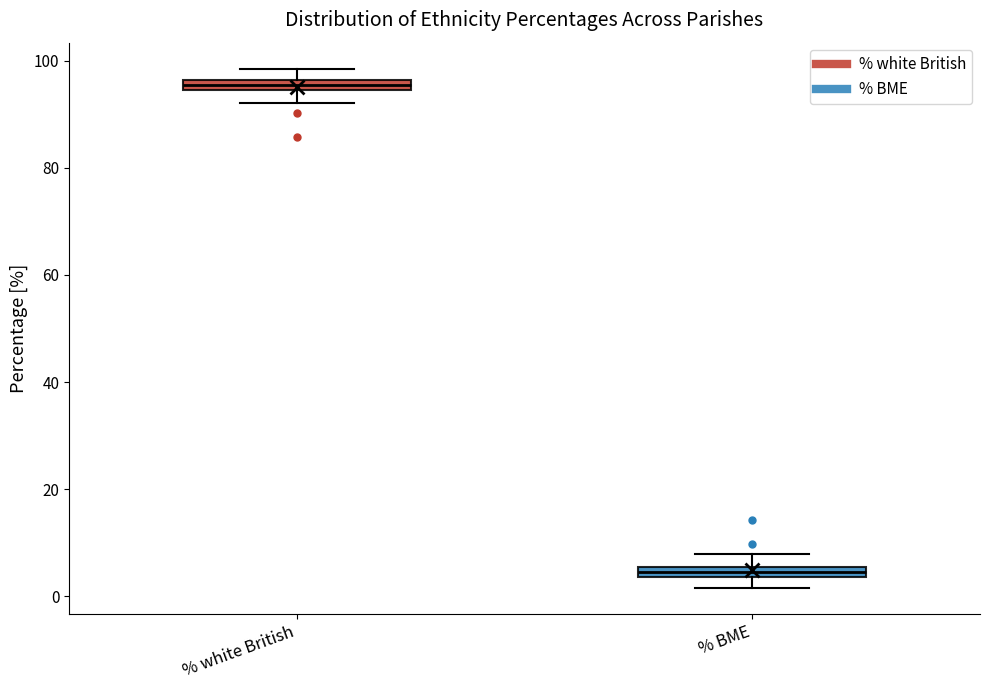

Which box's median line is the highest?

% white British